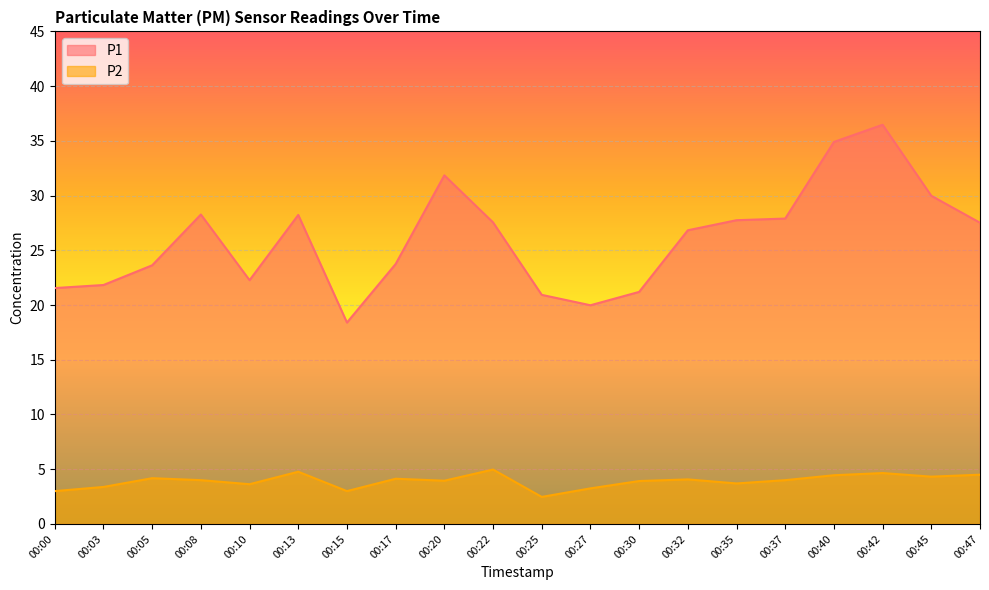

Which category has the highest value in the P2 series?

00:22